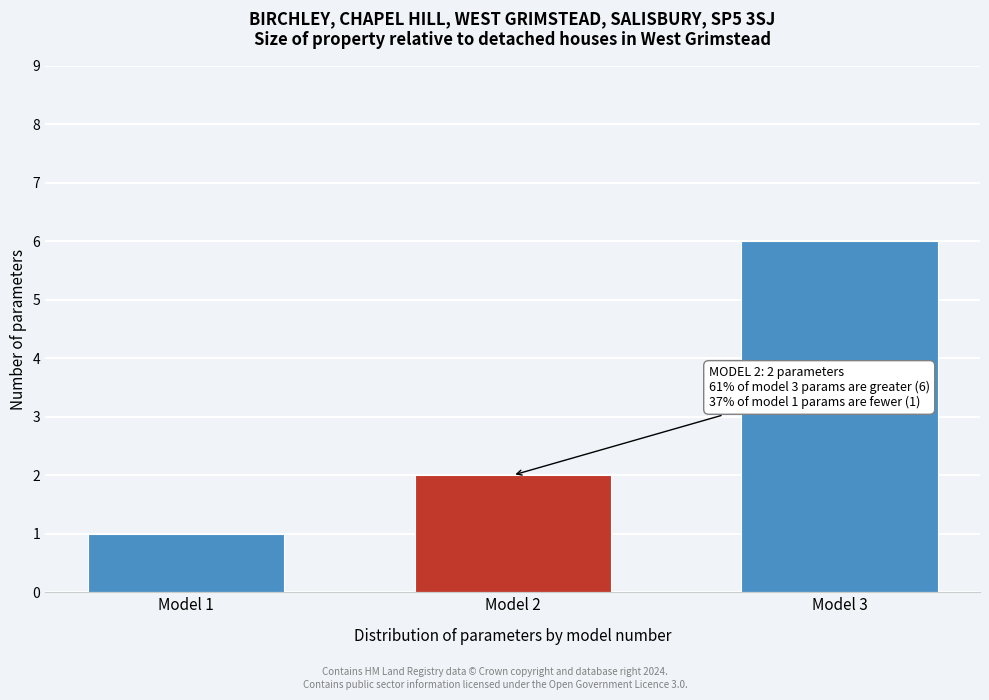

Reading left to right, transcribe all the data shown in this chart.

1	2	6